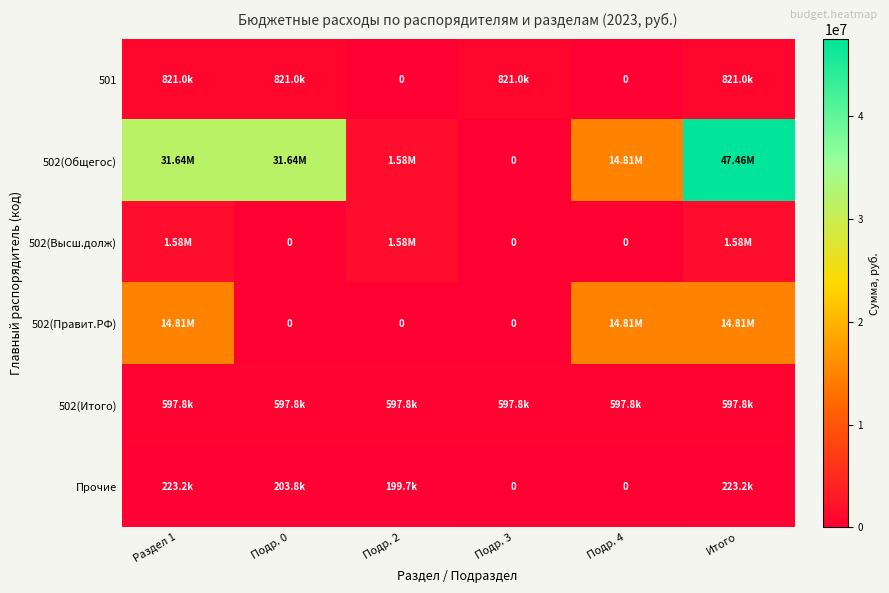

True or false: 501 has a value of 544469.9 at Итого.

False